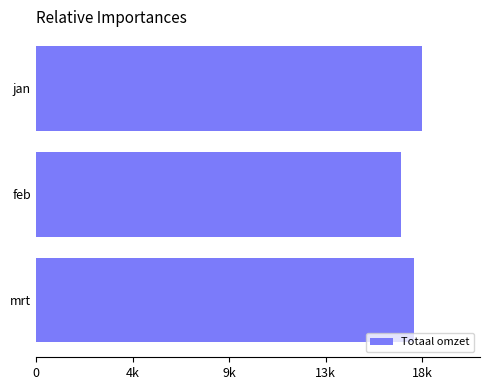

List the labels in order of value, smallest first.

feb, mrt, jan